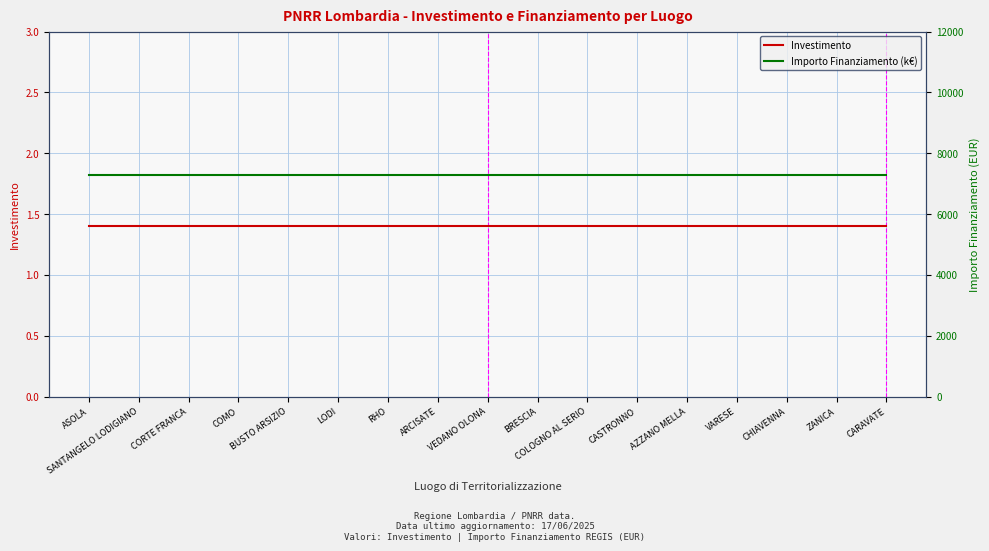

Which series has the largest range (max minus min)?

Investimento